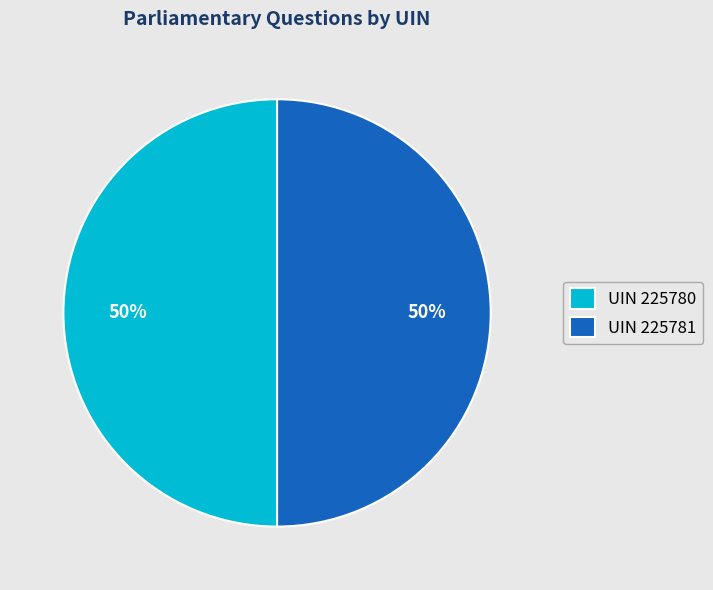

Is the sum of UIN 225780 and UIN 225781 greater than half?

Yes